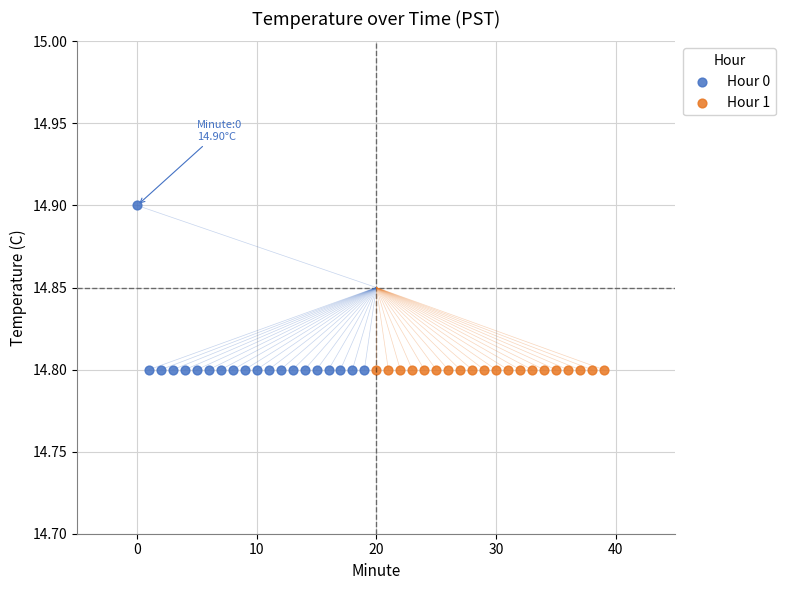

Which series contains the highest Y value?

Hour 0